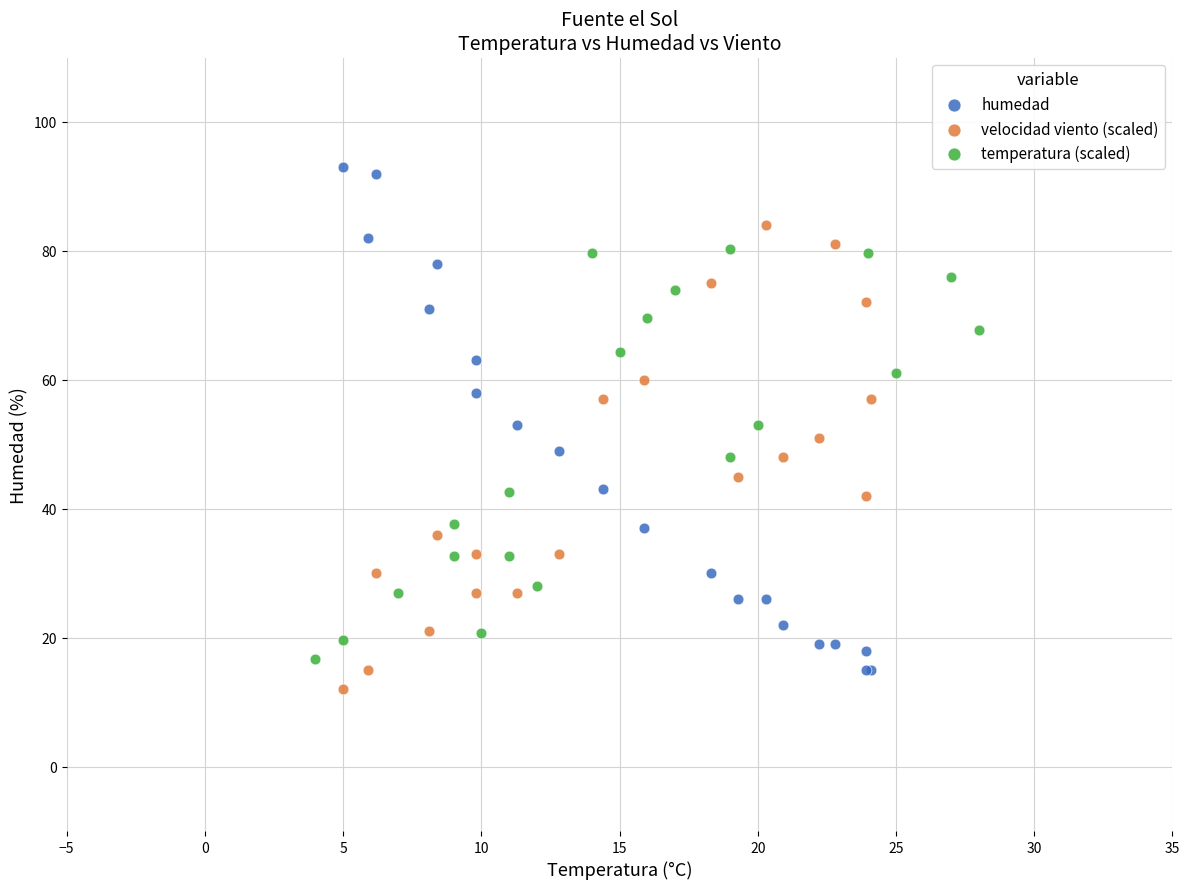

Which series has the largest Y range (max minus min)?

humedad